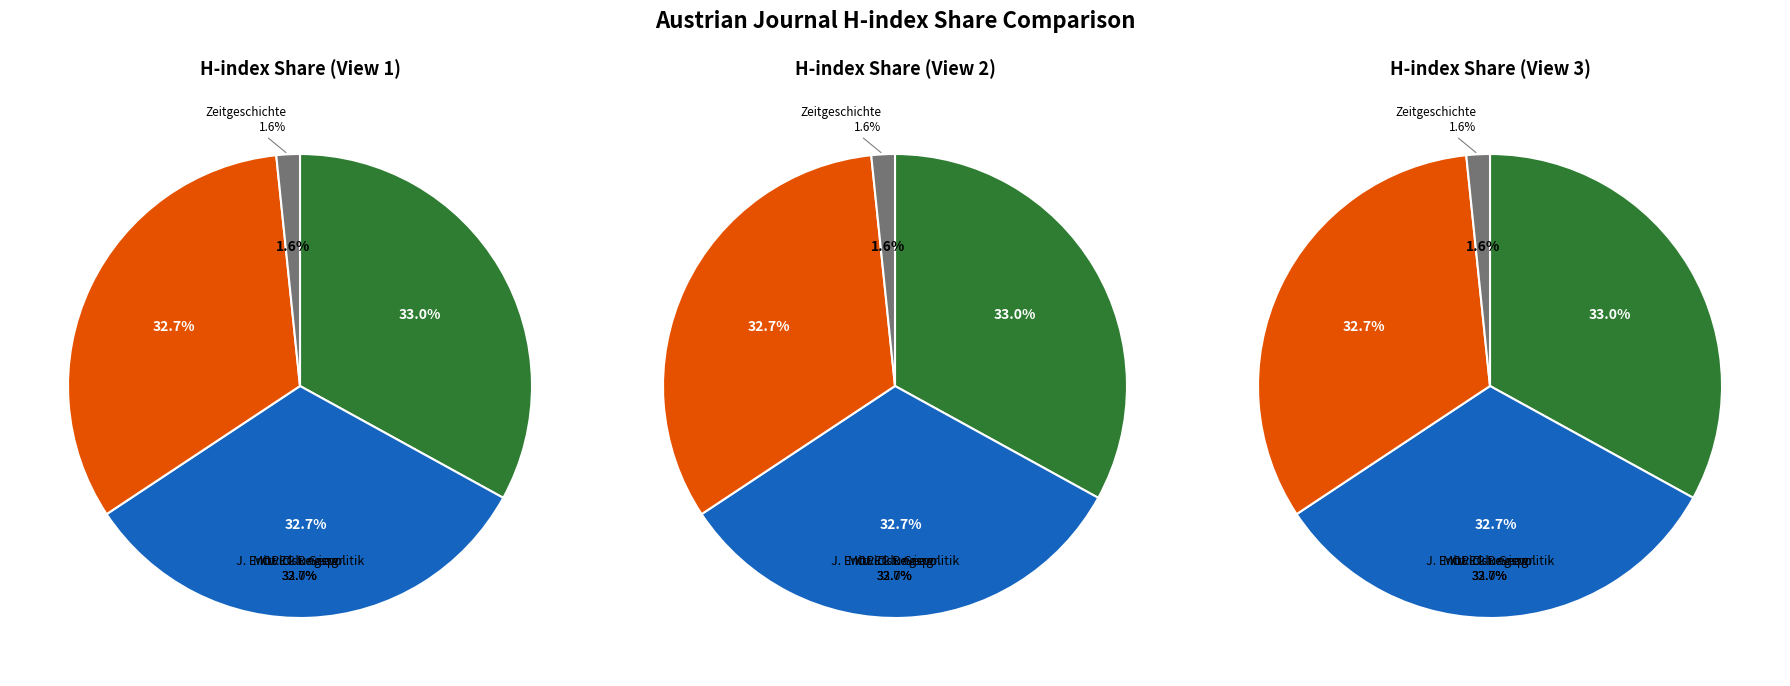

How much of the chart is everything except Zeitgeschichte?

98.4%